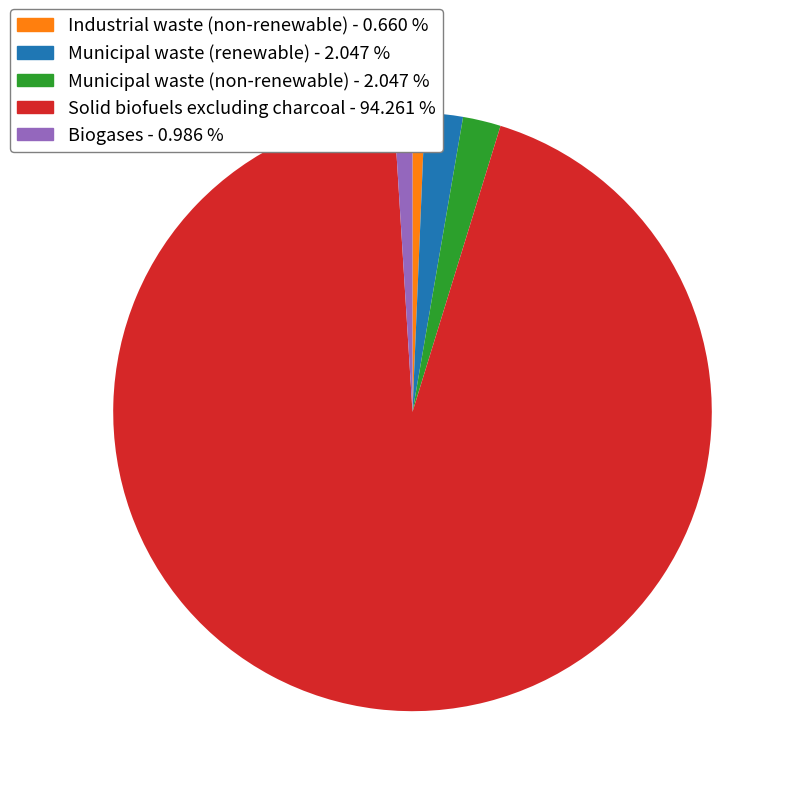

Is Solid biofuels excluding charcoal the majority of the pie?

Yes